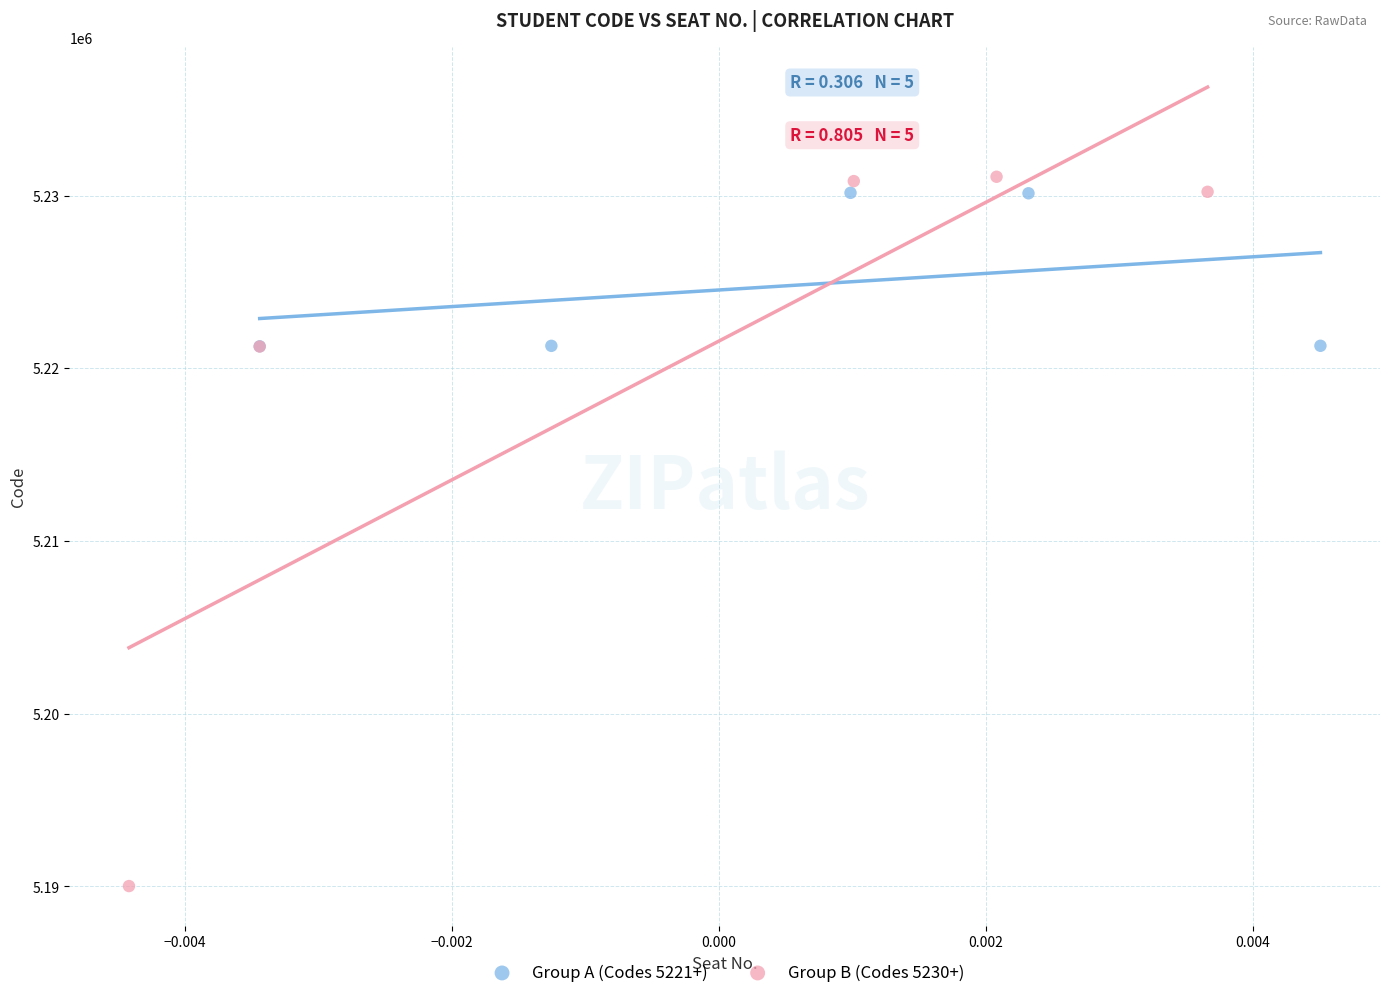

Which series contains the lowest Y value?

Group B (Codes 5230+)